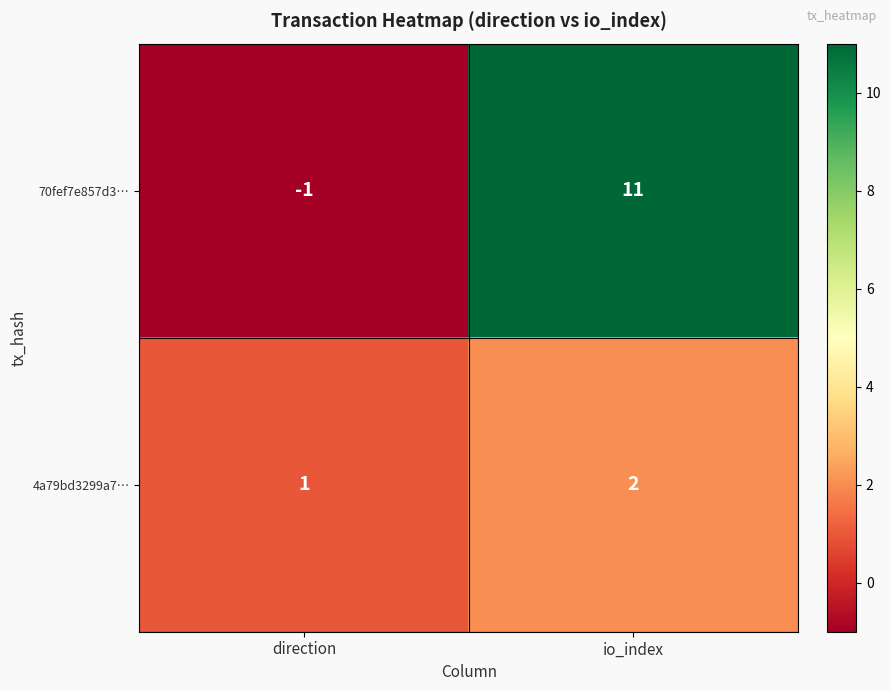

At which label is 70fef7e857d3… closest to 5?

direction